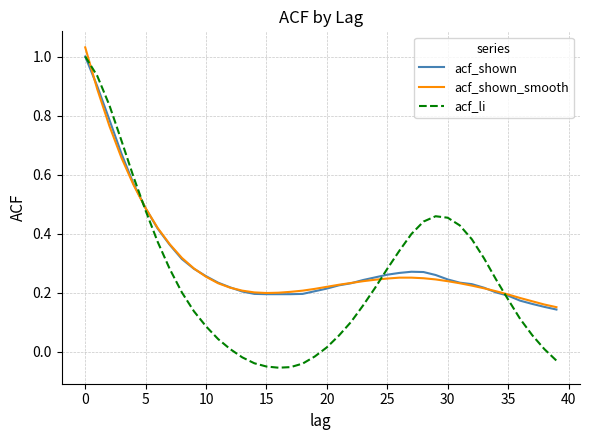

How many intersections are there between acf_li and acf_shown_smooth?

4